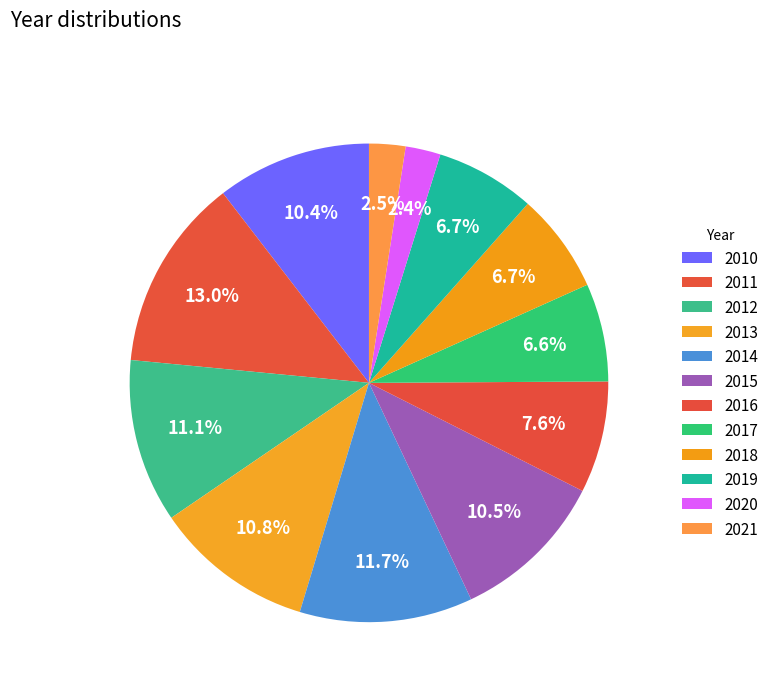

Count the number of slices in the pie.

12